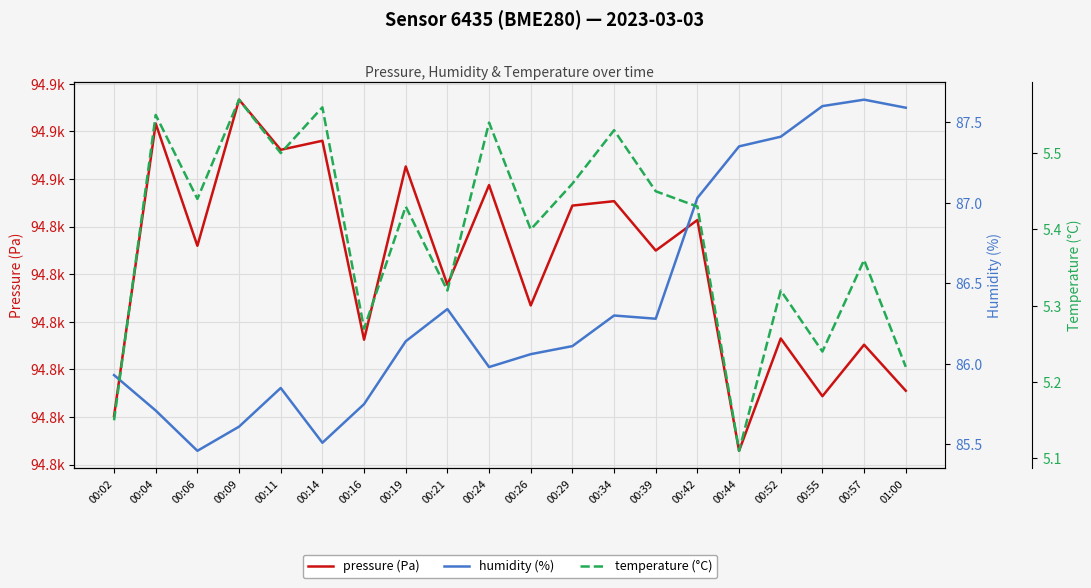

List the labels in order of temperature (°C) value, largest first.

00:09, 00:14, 00:04, 00:24, 00:34, 00:11, 00:29, 00:39, 00:06, 00:19, 00:42, 00:26, 00:57, 00:21, 00:52, 00:16, 00:55, 01:00, 00:02, 00:44